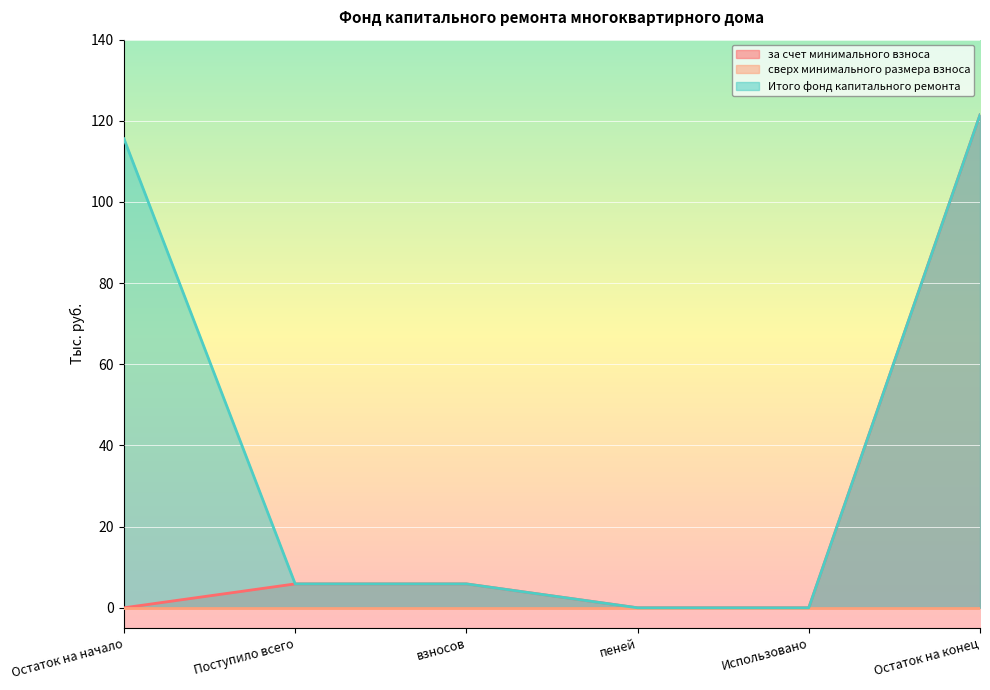

At which category is the sum across all series the highest?

Остаток на конец